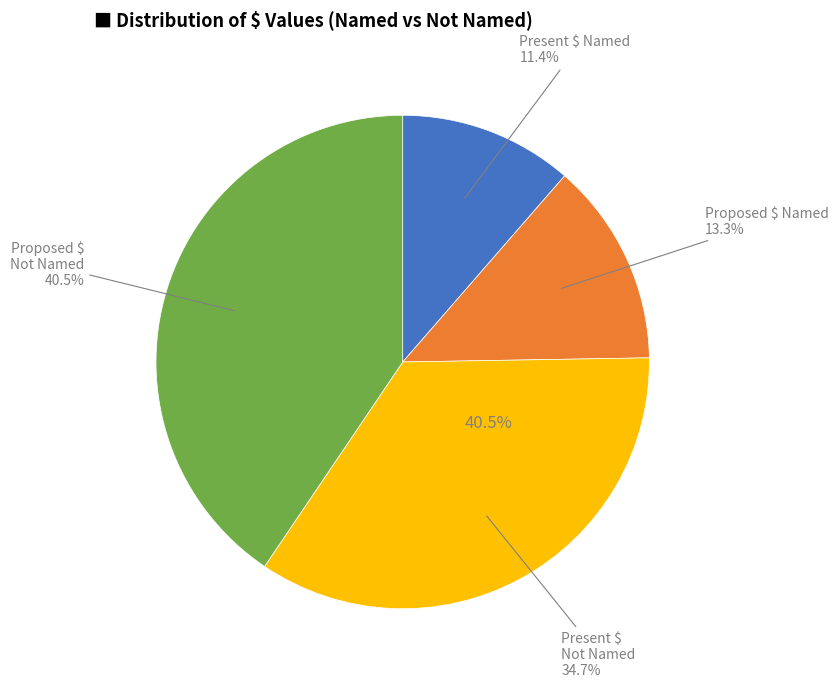

How many segments does this pie chart have?

4